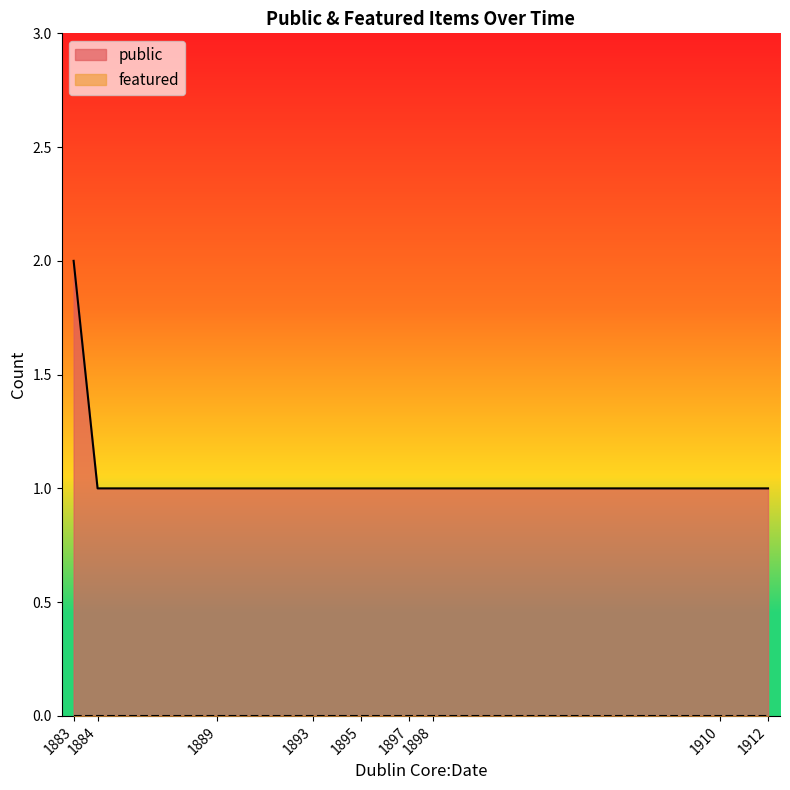

At which label is public closest to 1?

1884